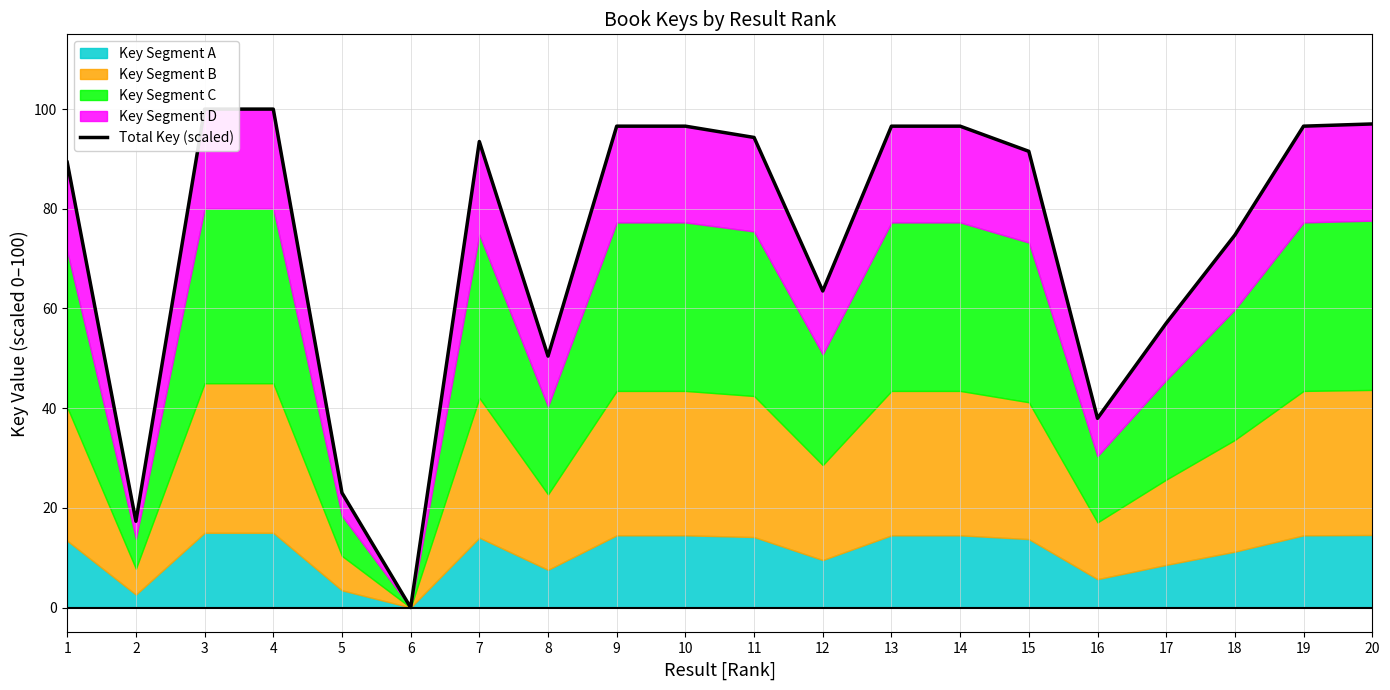

List the labels in order of value, largest first.

3, 4, 20, 10, 9, 13, 14, 19, 11, 7, 15, 1, 18, 12, 17, 8, 16, 5, 2, 6